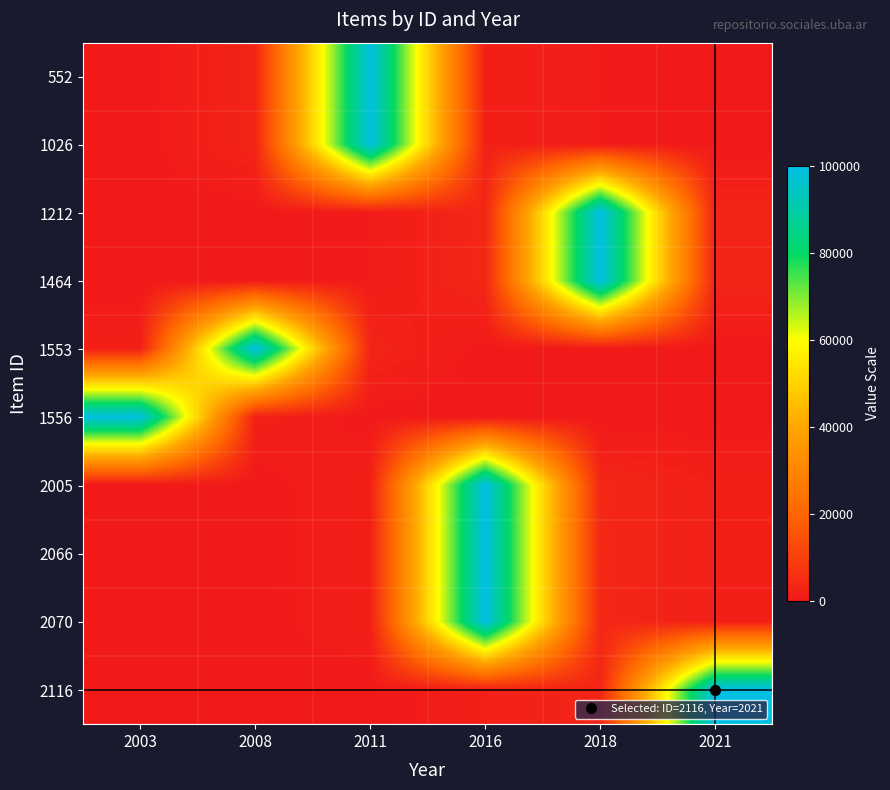

Which series has the largest range (max minus min)?

2116